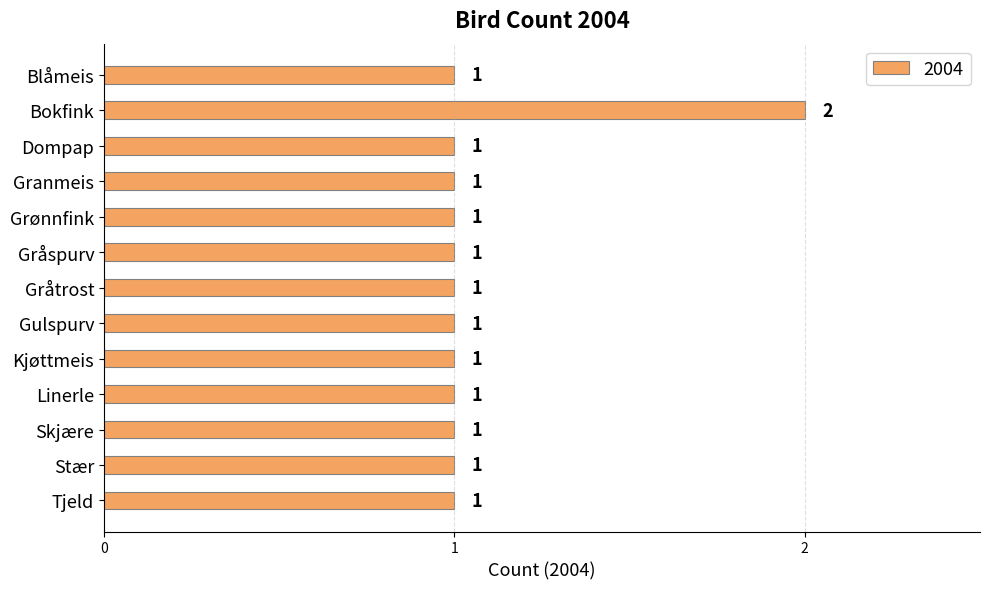

Count the number of data series in this chart.

1